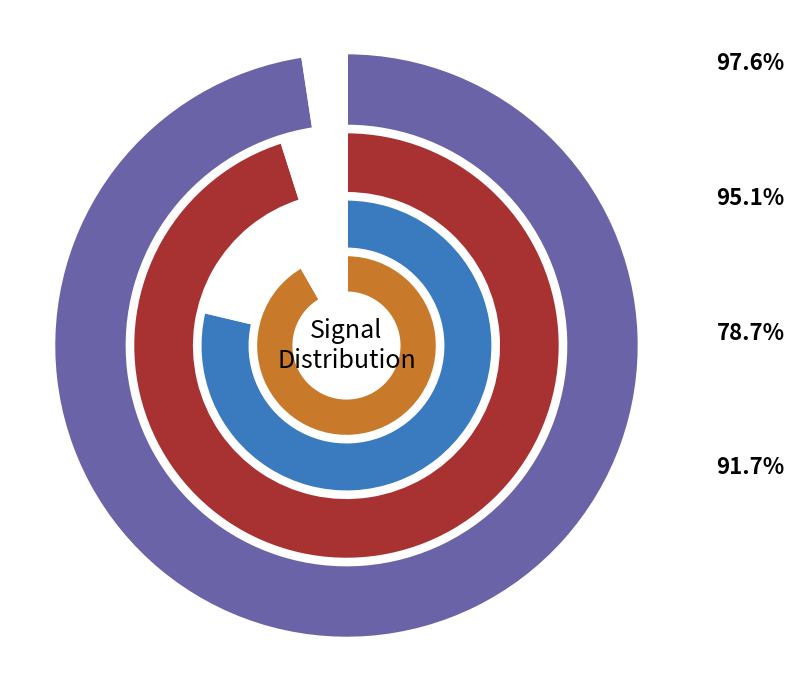

Is the sum of Signal -56 and Signal -57 greater than half?

No